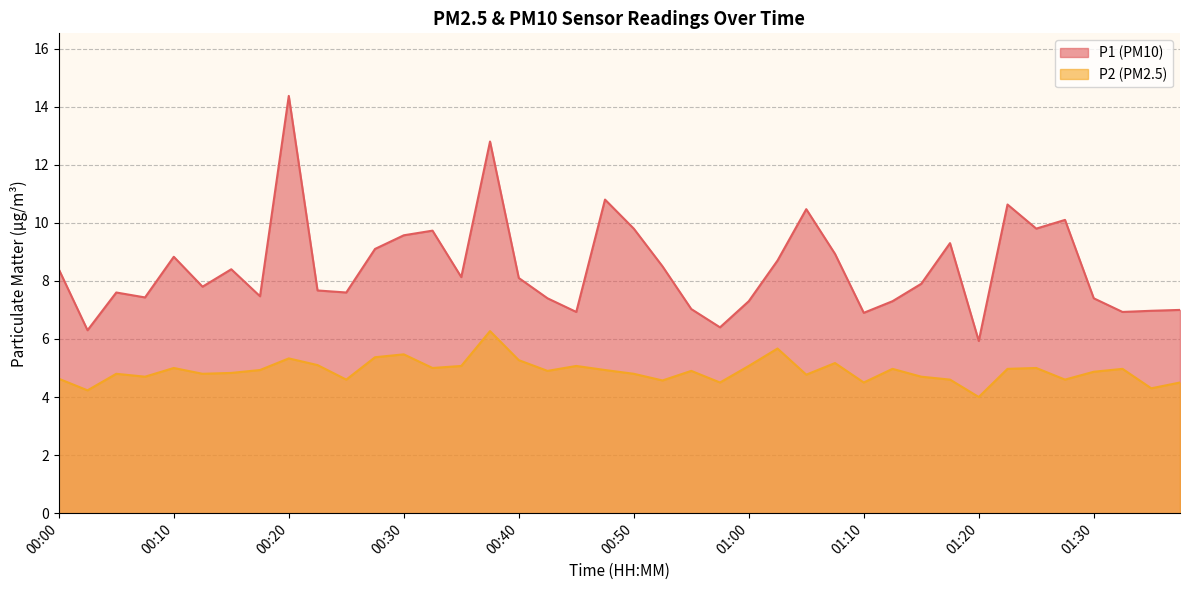

What is the total value across all series at 01:05?

15.2